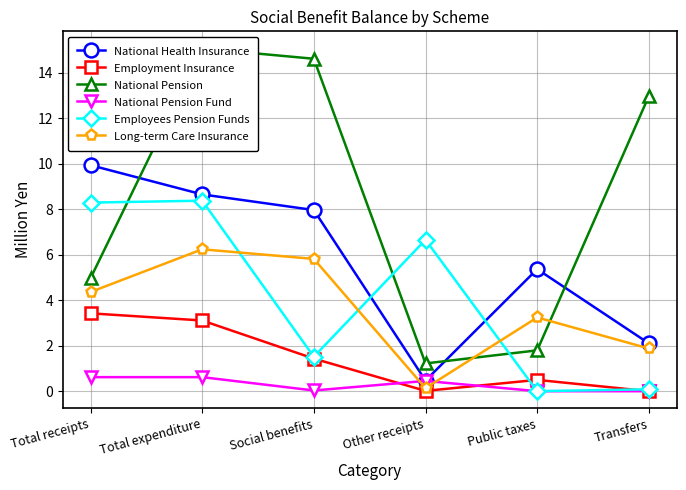

What are all the series names shown in the legend?

National Health Insurance, Employment Insurance, National Pension, National Pension Fund, Employees Pension Funds, Long-term Care Insurance